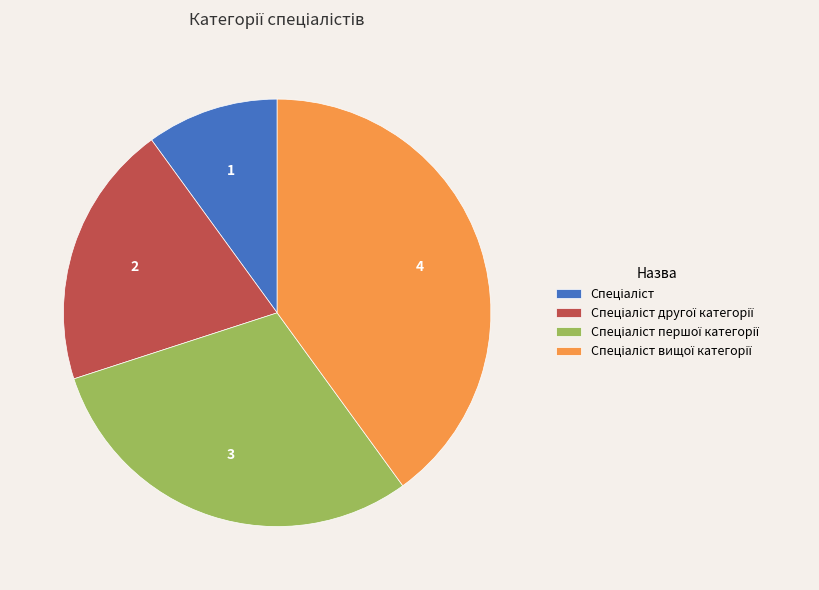

Does any single category account for the majority?

No